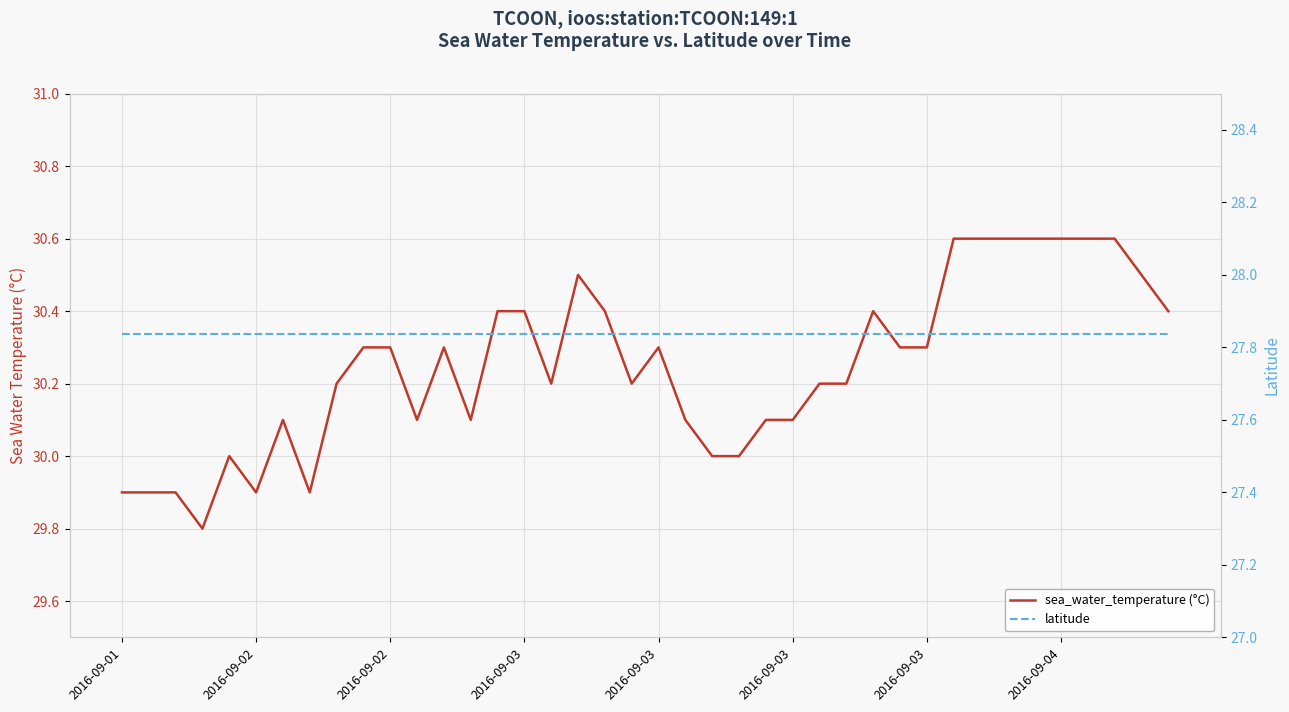

True or false: sea_water_temperature (°C) and latitude intersect in this chart.

False